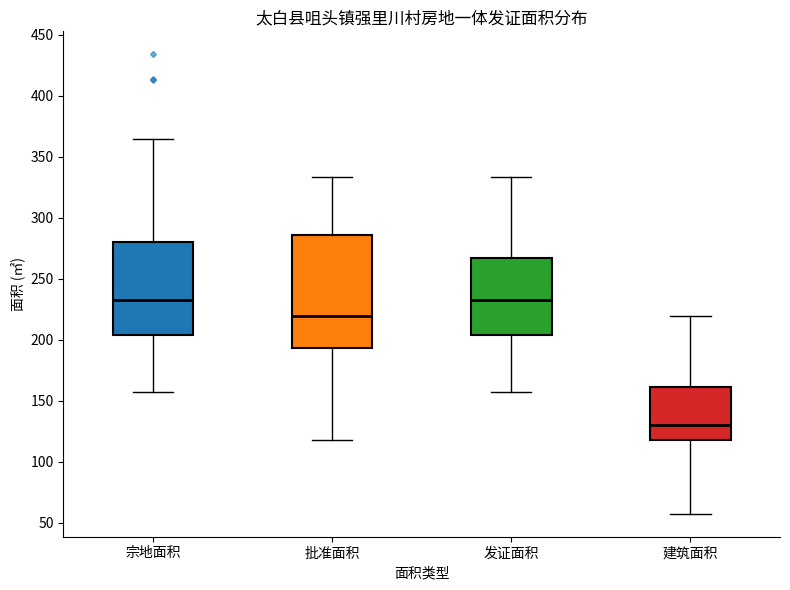

Which box has the lowest median line?

建筑面积